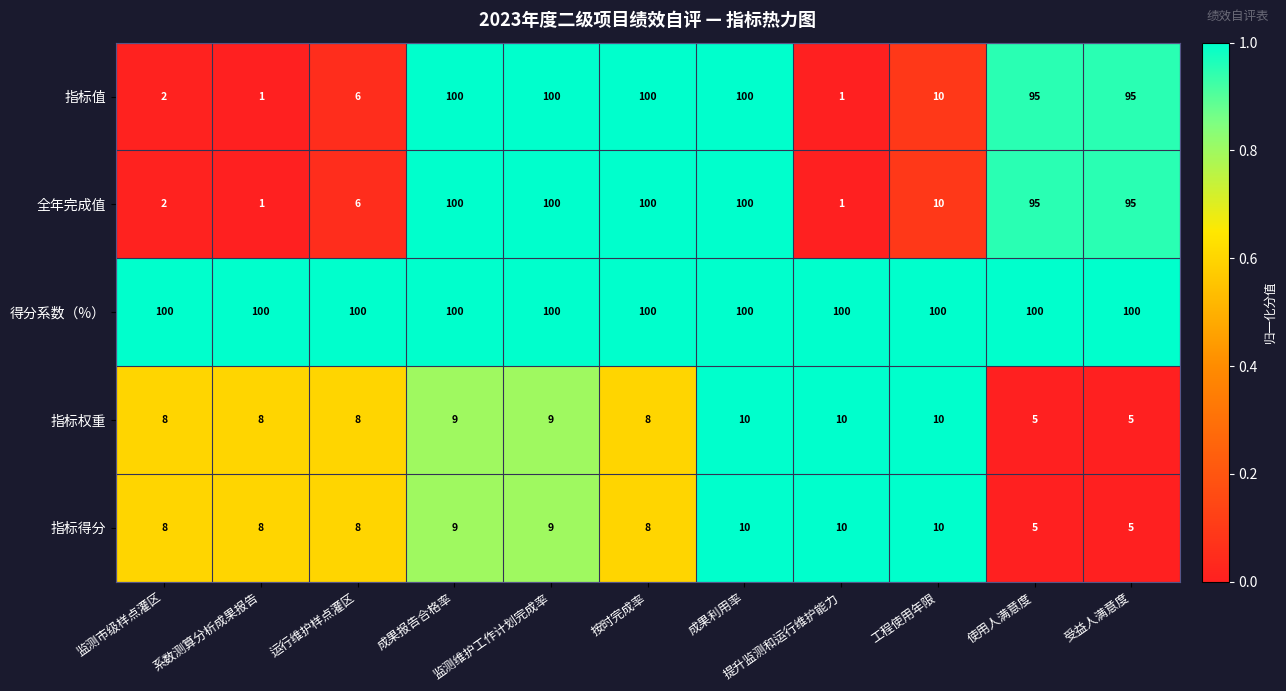

Count the number of categories in the chart.

11